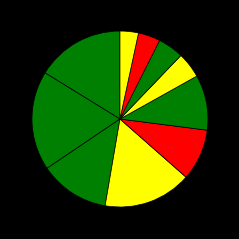

Count the number of slices in the pie.

10